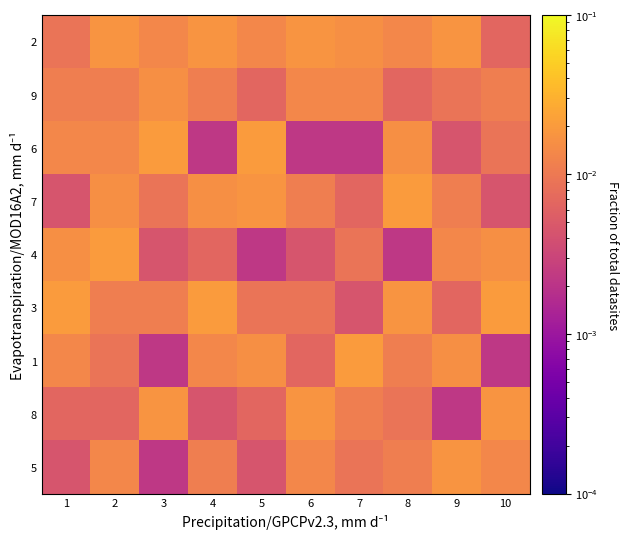

Reading left to right, list all the values displayed in this chart.

5: 1=0.0	2=0.0	3=0.0	4=0.0	5=0.0	6=0.0	7=0.0	8=0.0	9=0.0	10=0.0
8: 1=0.0	2=0.0	3=0.0	4=0.0	5=0.0	6=0.0	7=0.0	8=0.0	9=0.0	10=0.0
1: 1=0.0	2=0.0	3=0.0	4=0.0	5=0.0	6=0.0	7=0.0	8=0.0	9=0.0	10=0.0
3: 1=0.0	2=0.0	3=0.0	4=0.0	5=0.0	6=0.0	7=0.0	8=0.0	9=0.0	10=0.0
4: 1=0.0	2=0.0	3=0.0	4=0.0	5=0.0	6=0.0	7=0.0	8=0.0	9=0.0	10=0.0
7: 1=0.0	2=0.0	3=0.0	4=0.0	5=0.0	6=0.0	7=0.0	8=0.0	9=0.0	10=0.0
6: 1=0.0	2=0.0	3=0.0	4=0.0	5=0.0	6=0.0	7=0.0	8=0.0	9=0.0	10=0.0
9: 1=0.0	2=0.0	3=0.0	4=0.0	5=0.0	6=0.0	7=0.0	8=0.0	9=0.0	10=0.0
2: 1=0.0	2=0.0	3=0.0	4=0.0	5=0.0	6=0.0	7=0.0	8=0.0	9=0.0	10=0.0